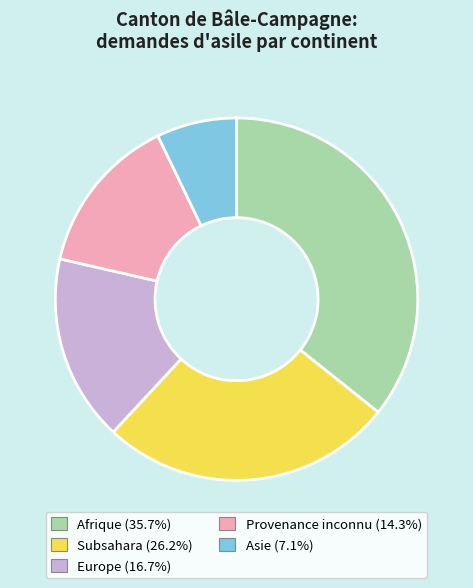

True or false: Provenance inconnu accounts for 14% of the total.

True